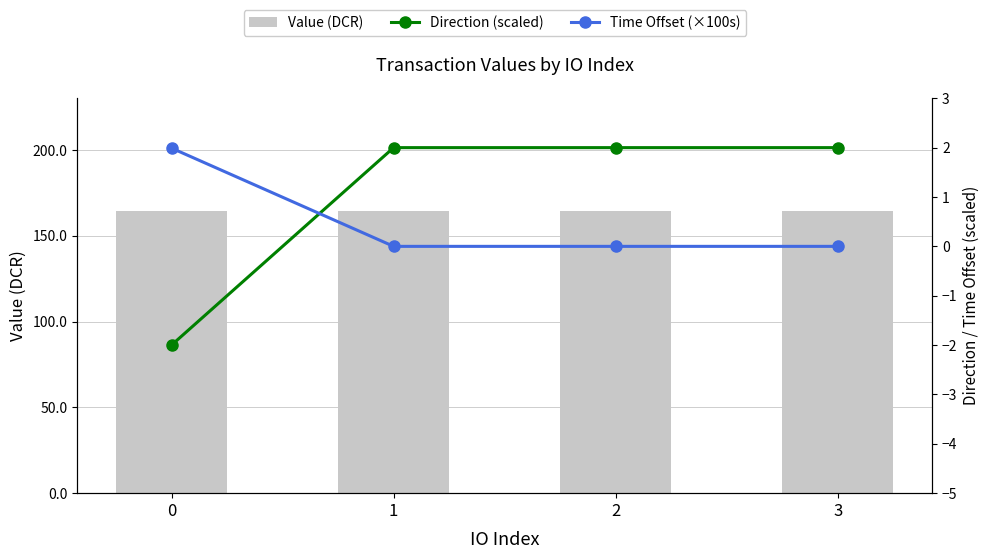

Reading right to left, extract all data points from this chart.

Value (DCR): 164.4	164.4	164.4	164.4
Direction (scaled): 2.0	2.0	2.0	-2.0
Time Offset (×100s): 0.0	0.0	0.0	2.0